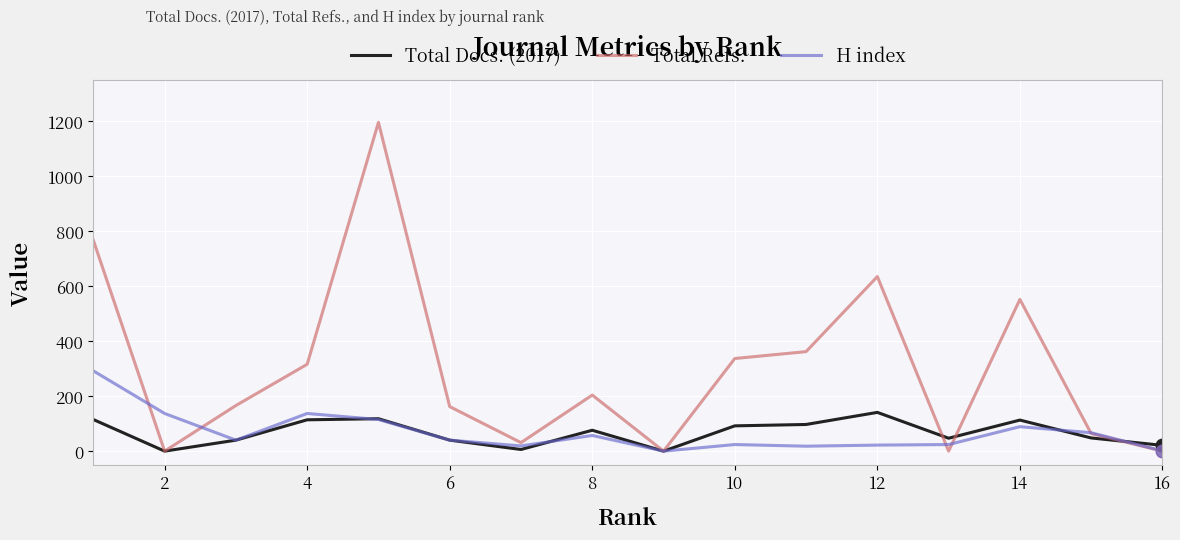

After their last crossing, which series has the higher values: Total Docs. (2017) or H index?

Total Docs. (2017)